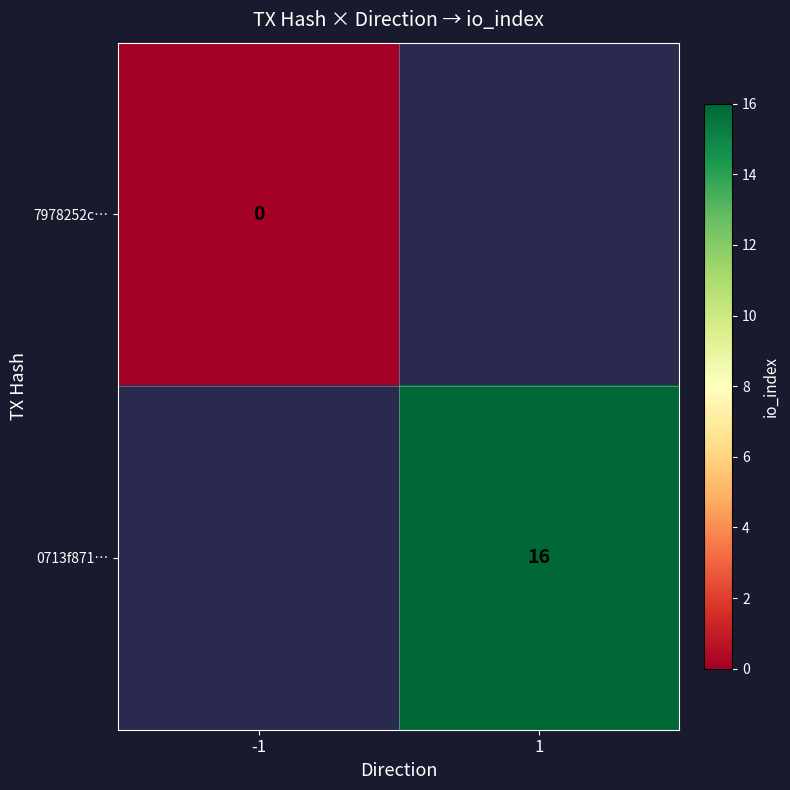

What is the maximum value shown in the chart?

16.0